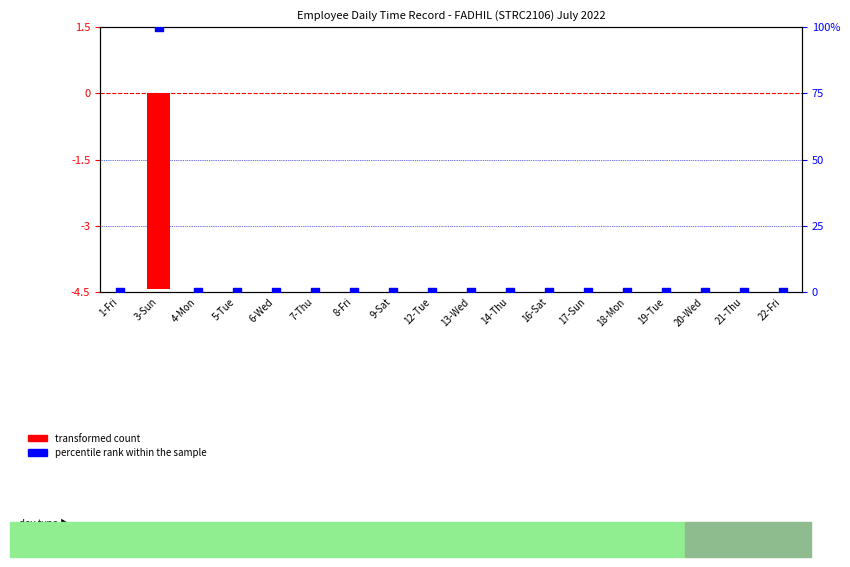

What are all the series names shown in the legend?

transformed count, percentile rank within the sample